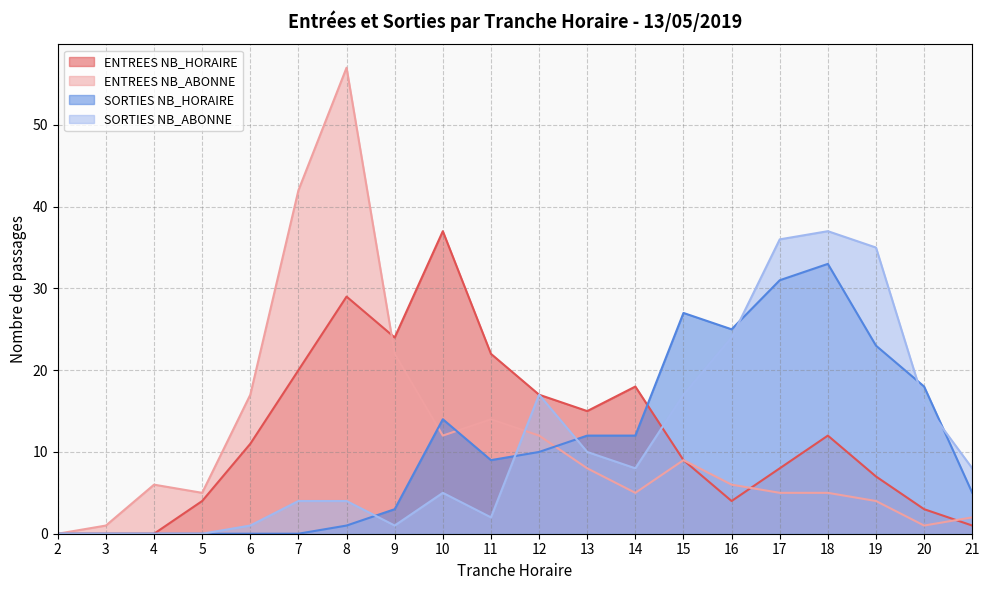

Does the chart have visible grid lines?

Yes